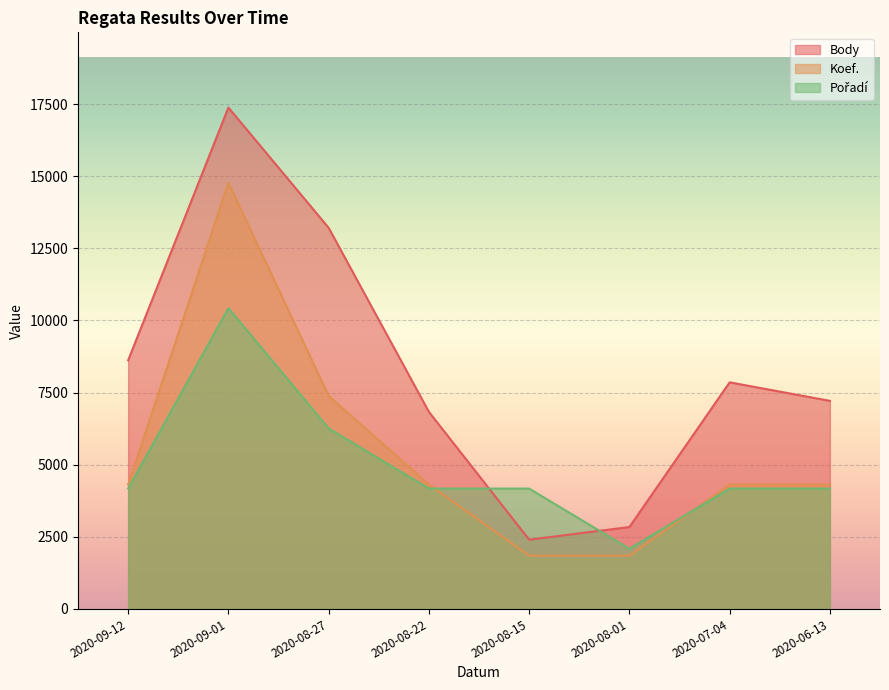

What is the sum of all Pořadí values?

39631.0